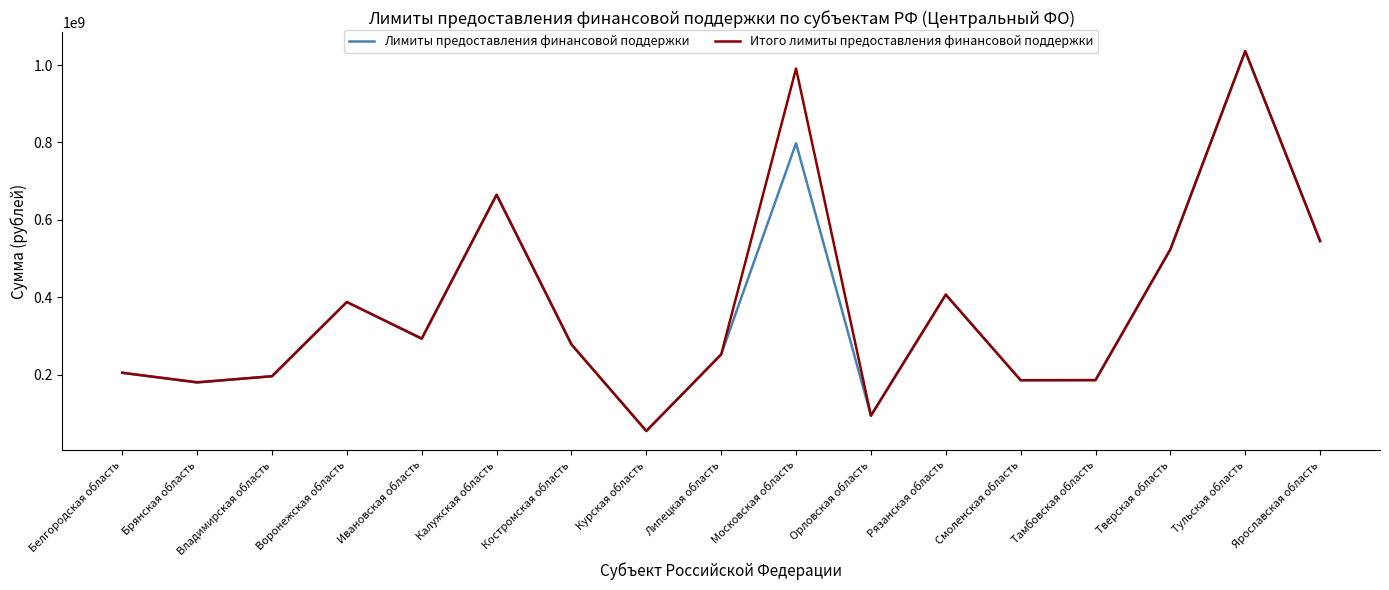

What are all the series names shown in the legend?

Лимиты предоставления финансовой поддержки, Итого лимиты предоставления финансовой поддержки